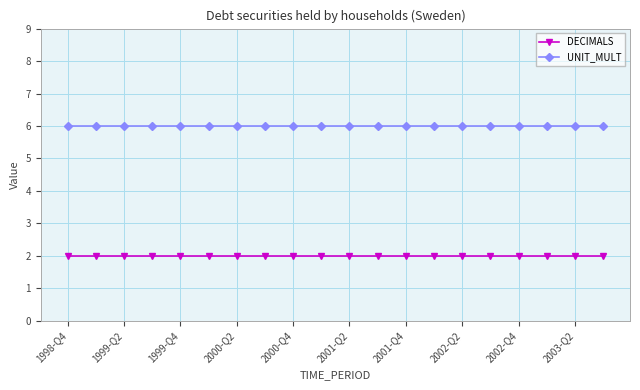

True or false: UNIT_MULT and DECIMALS intersect in this chart.

False